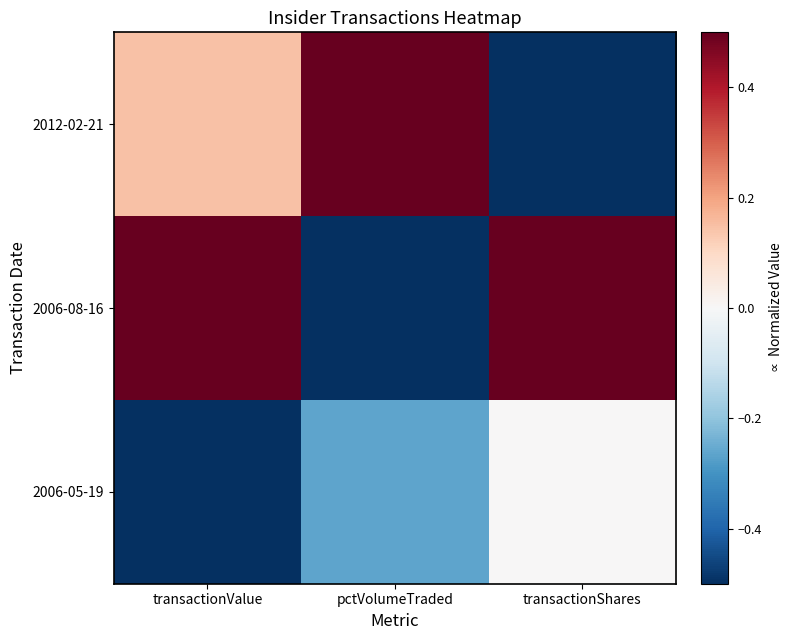

Reading left to right, what are all the values shown in this chart?

2012-02-21: transactionValue=0.1	pctVolumeTraded=1.0	transactionShares=-1.0
2006-08-16: transactionValue=1.0	pctVolumeTraded=-1.0	transactionShares=1.0
2006-05-19: transactionValue=-1.0	pctVolumeTraded=-0.3	transactionShares=0.0